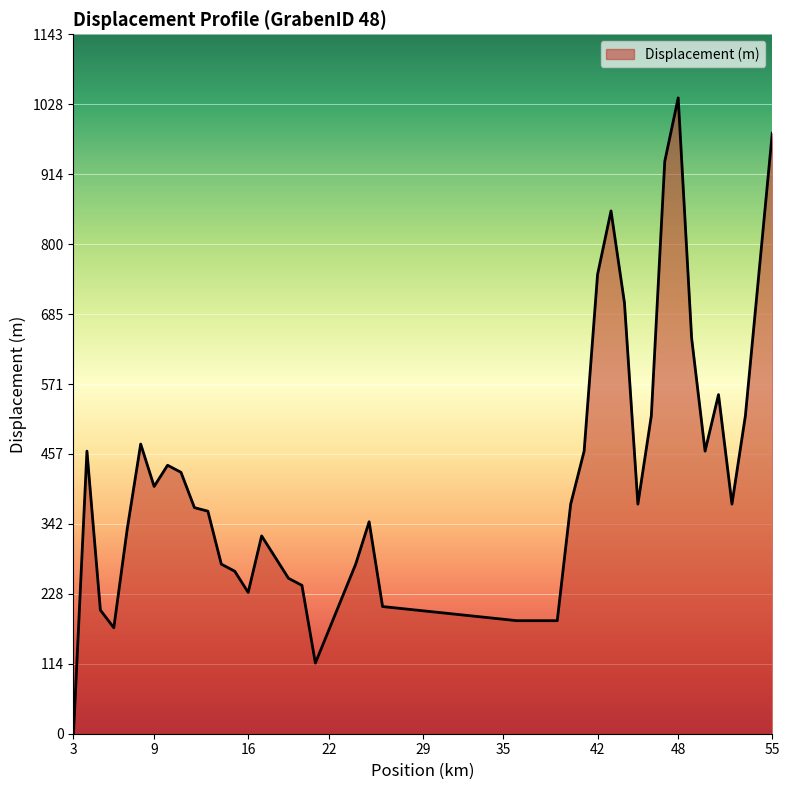

How many positive values are there?

38